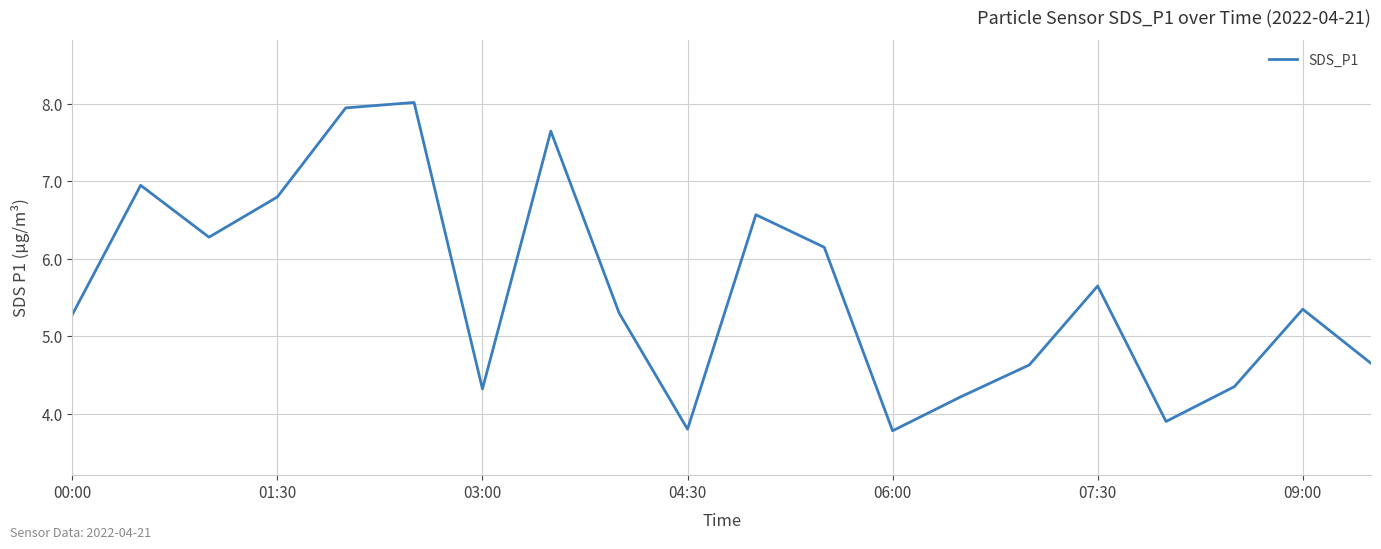

What is the minimum value shown in the chart?

3.8